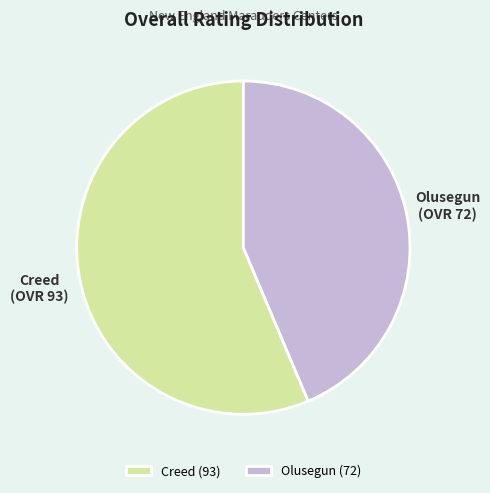

The Olusegun slice represents 52% of the pie. True or false?

False